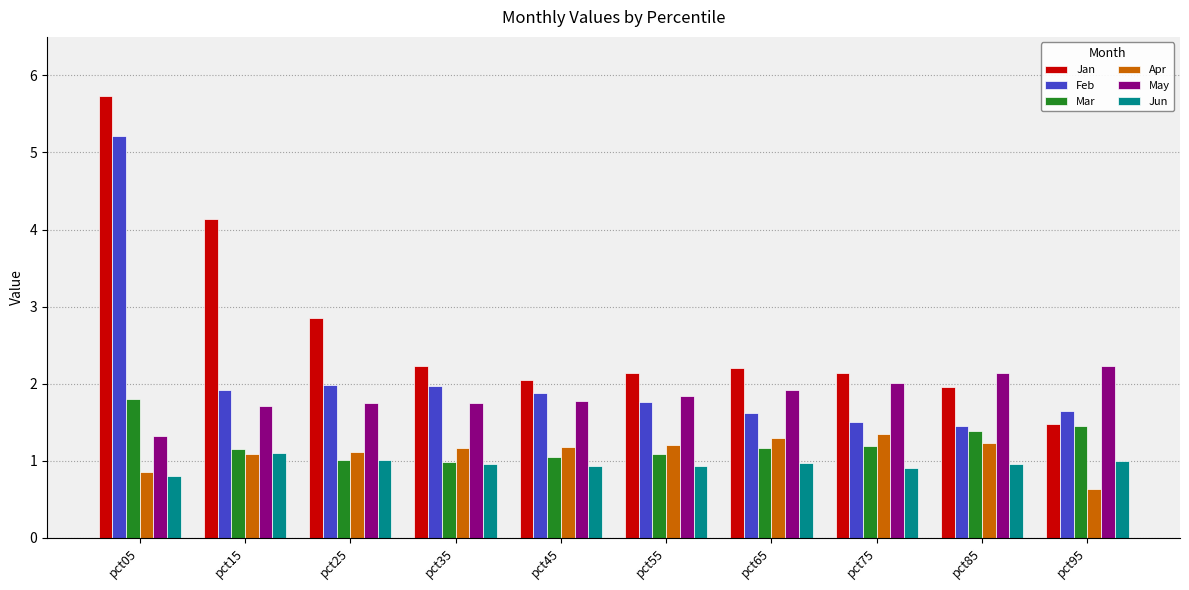

The Mar series shows 1.3 at pct25. True or false?

False